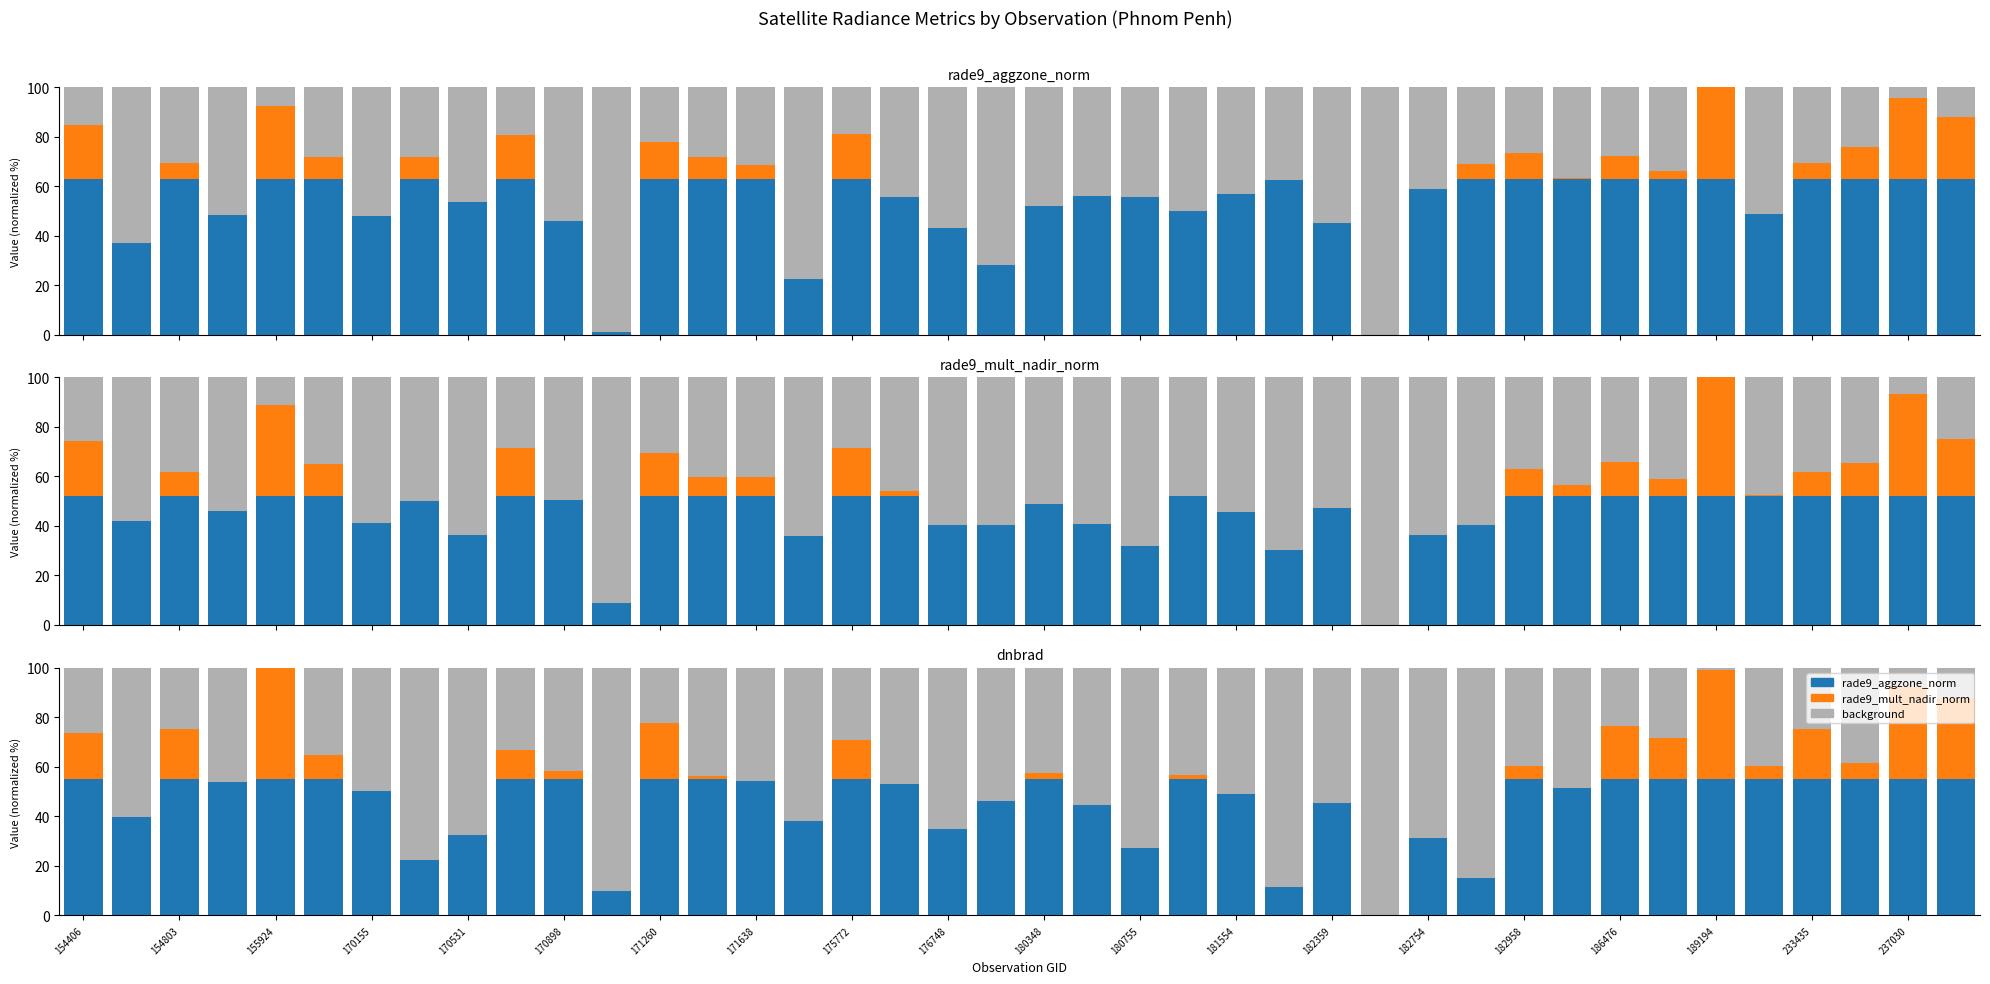

What is the total value across all series at 21?

100.0